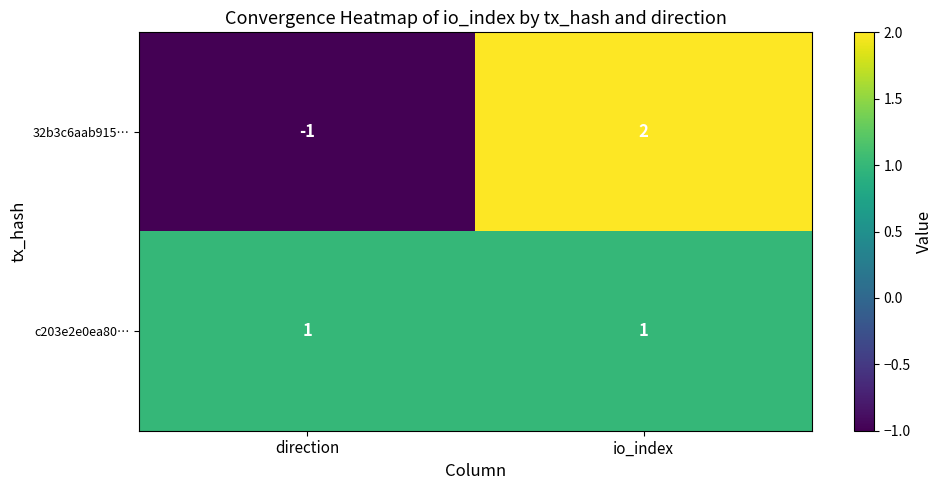

True or false: c203e2e0ea80… has a value of 1 at io_index.

True